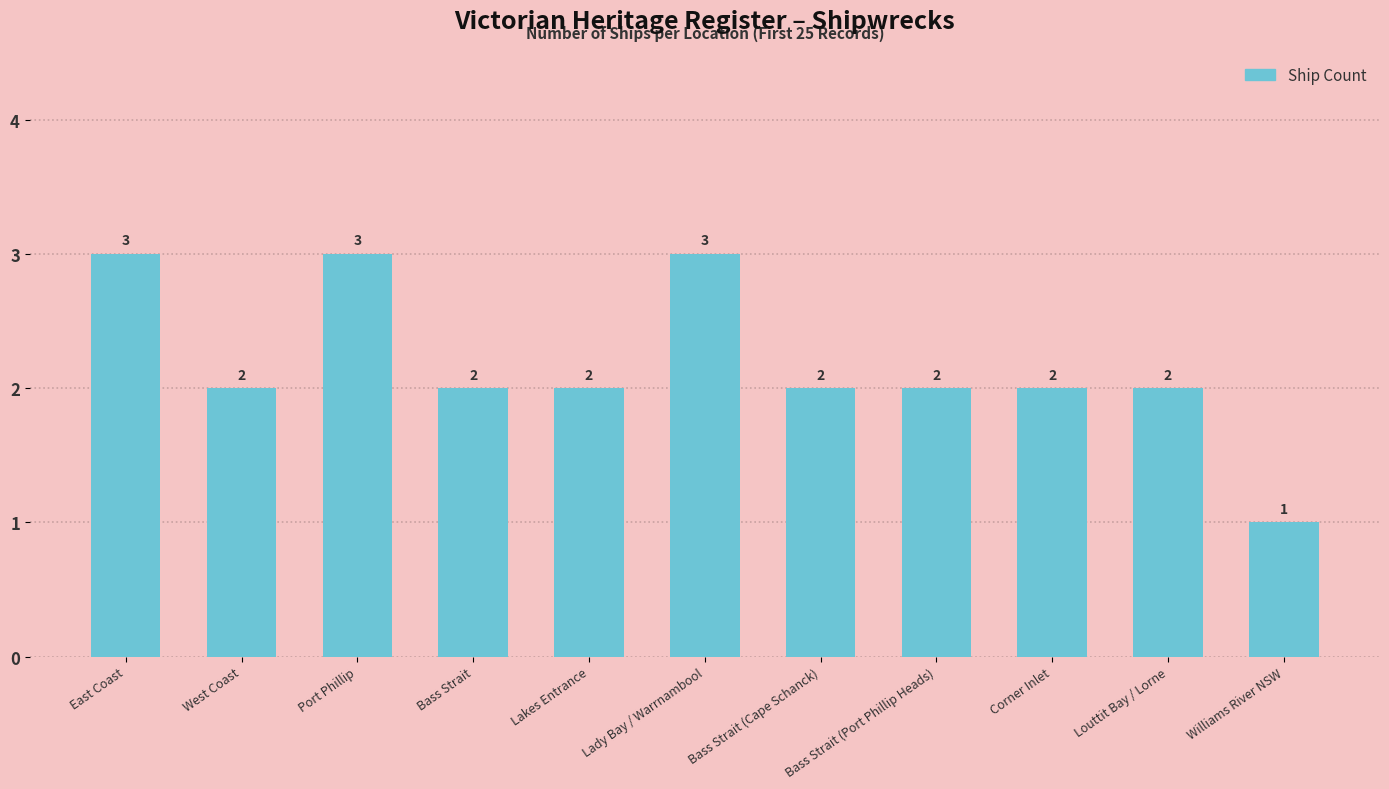

What is the greatest value displayed?

3